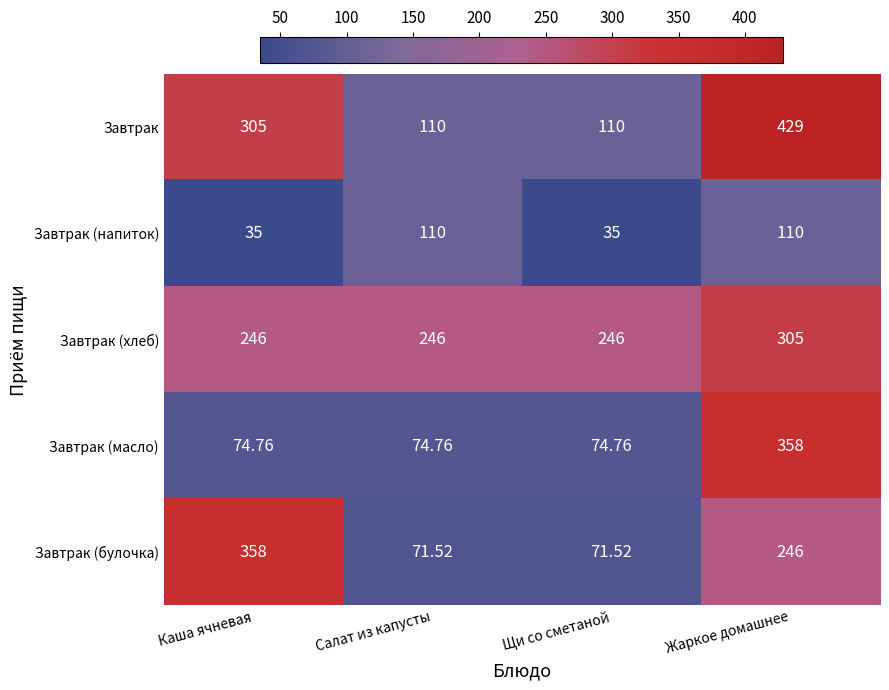

Which series has the largest total across all categories?

Завтрак (хлеб)